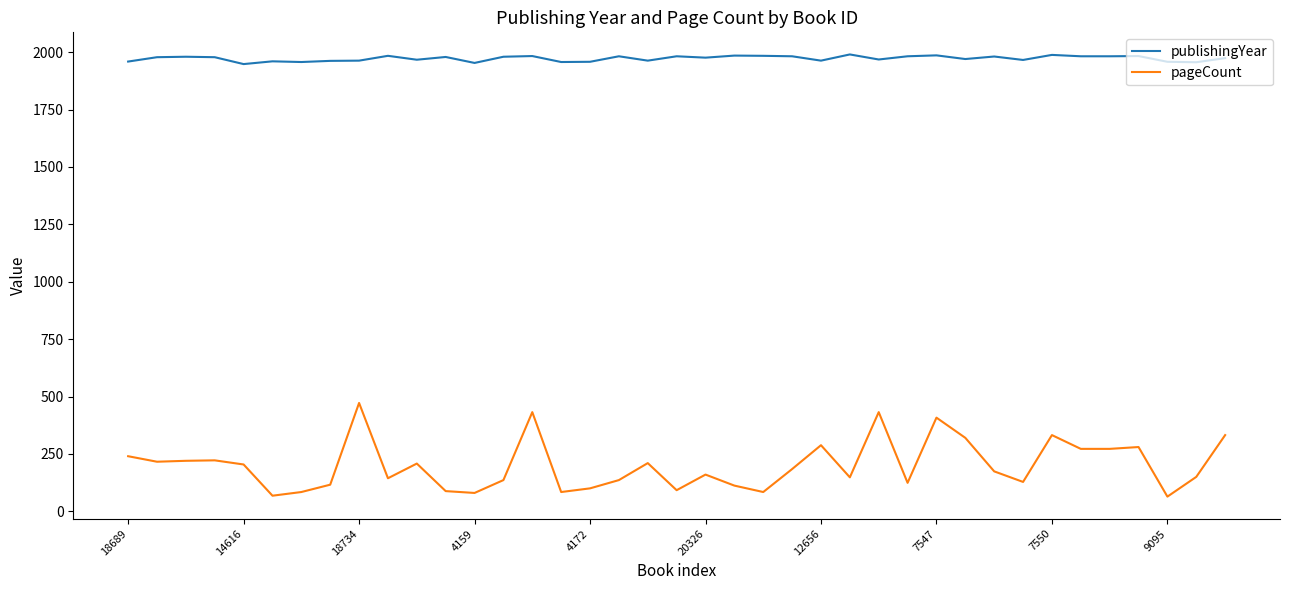

What is the difference between the maximum and minimum values in the pageCount series?

408